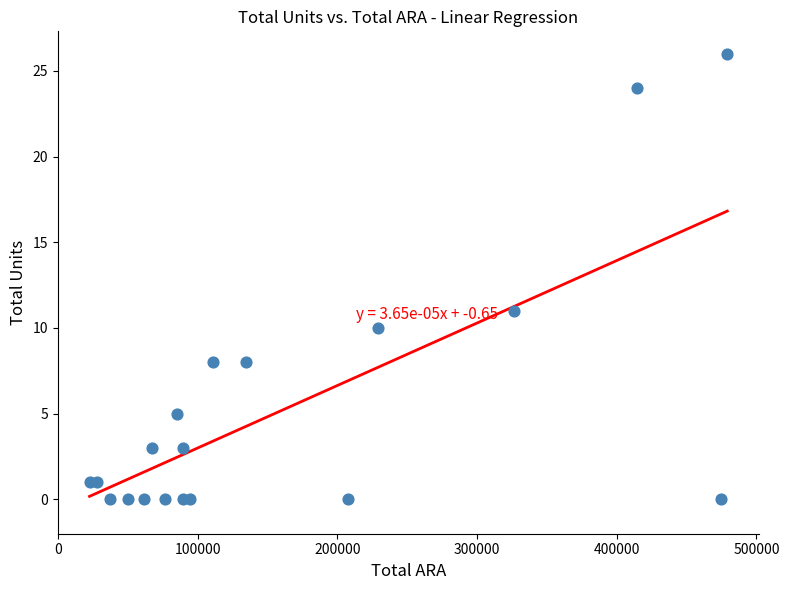

What Y value in the scatter plot is closest to 13?

11